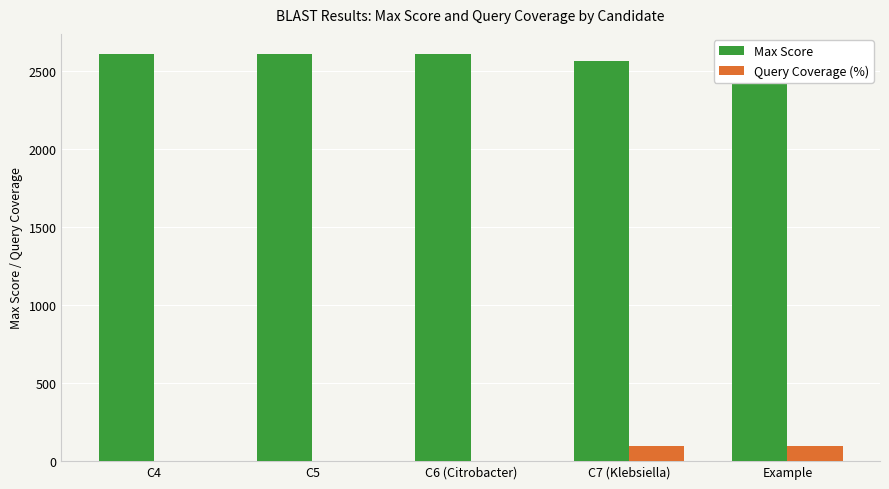

What is the label of the 1st bar from the left?

C4